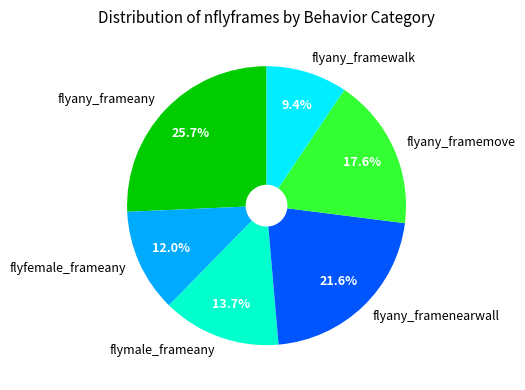

How many segments does this pie chart have?

6